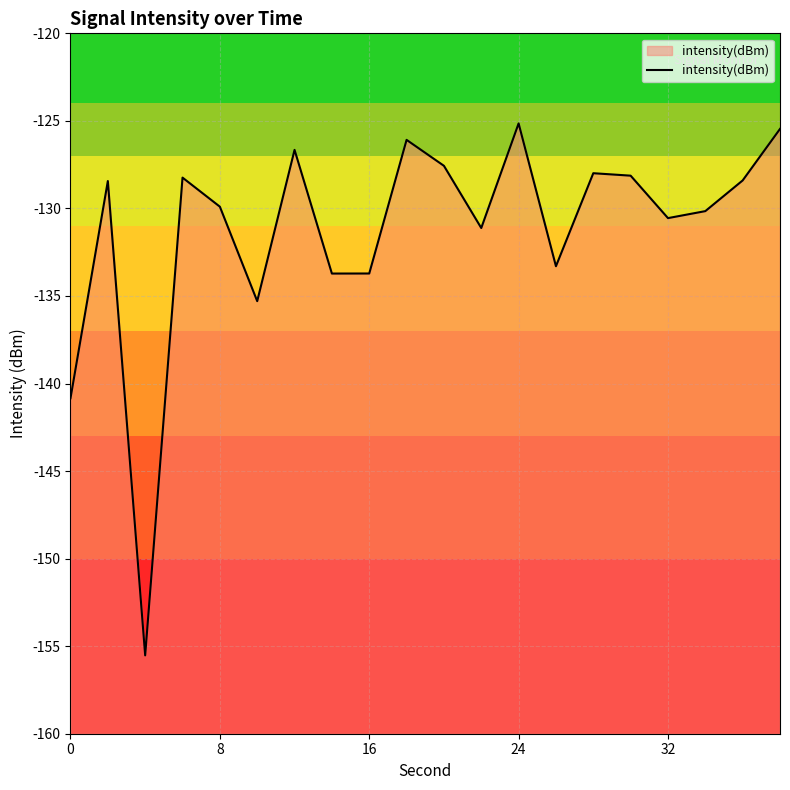

What is the sum of all values?

-2626.2